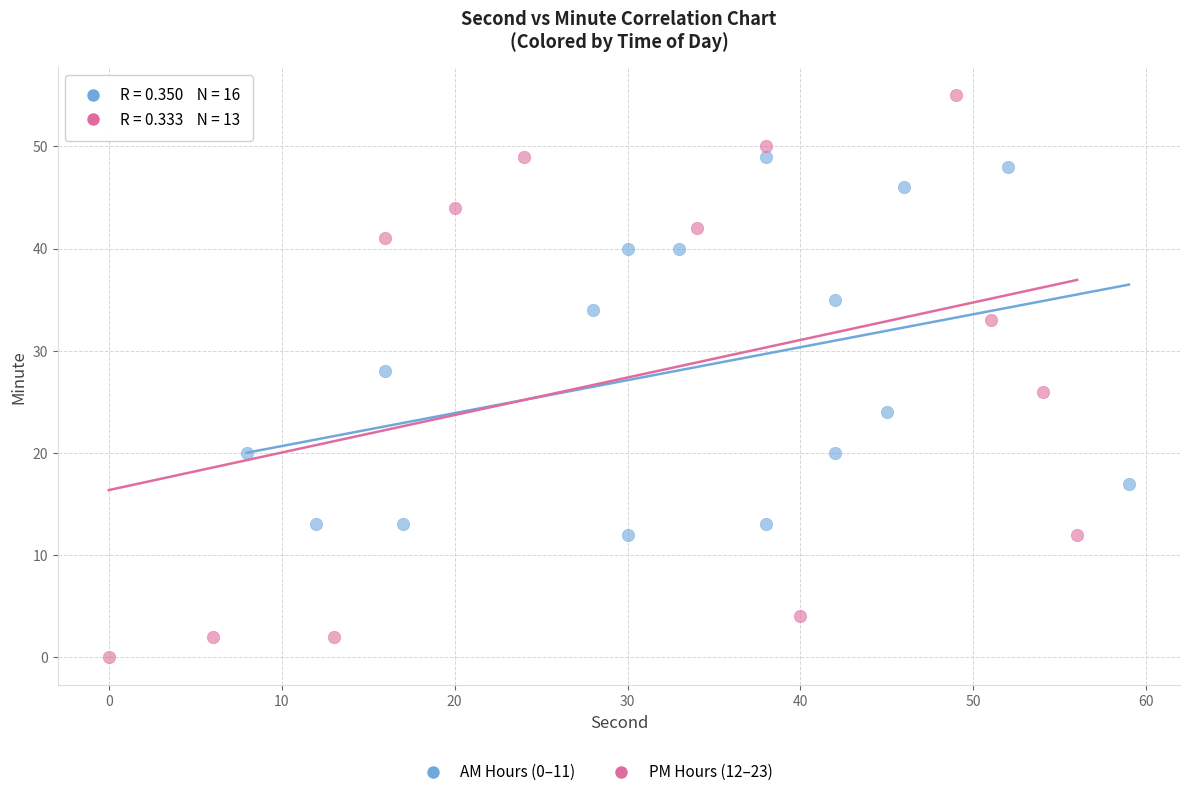

Which series reaches the maximum Y coordinate?

PM Hours (12–23)